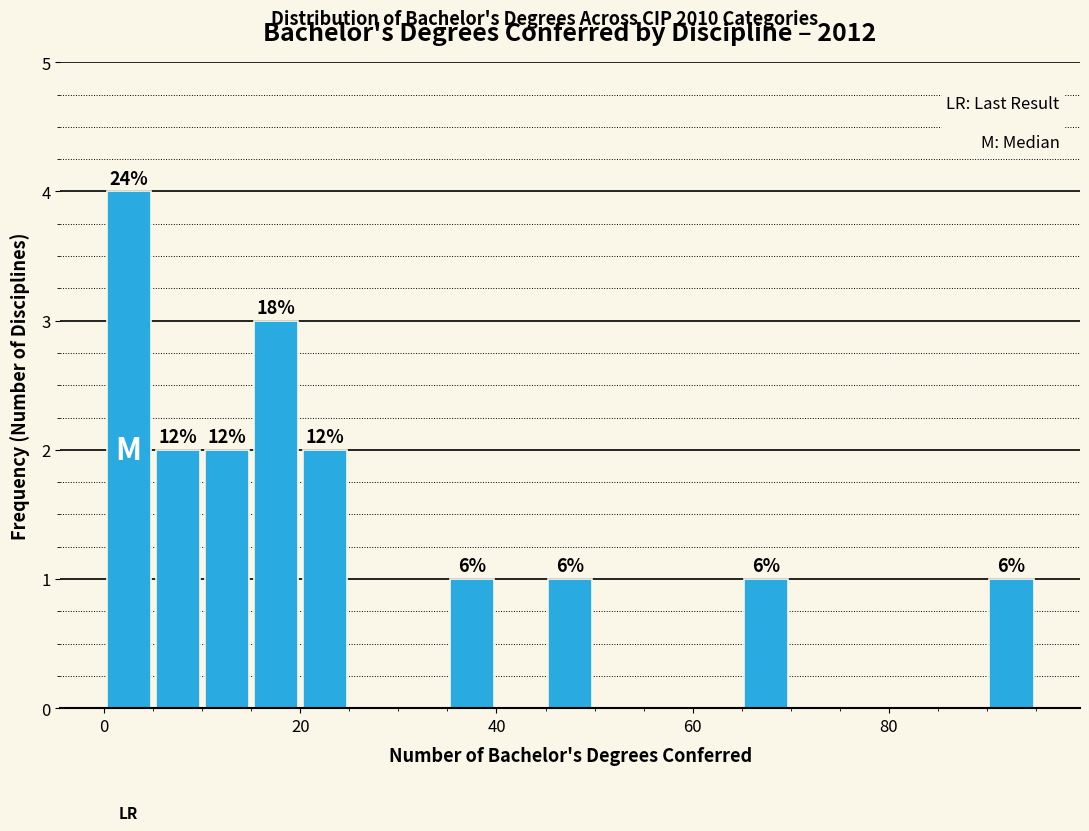

Read against the x-axis, roughly where is the centre of the tallest bar?

2